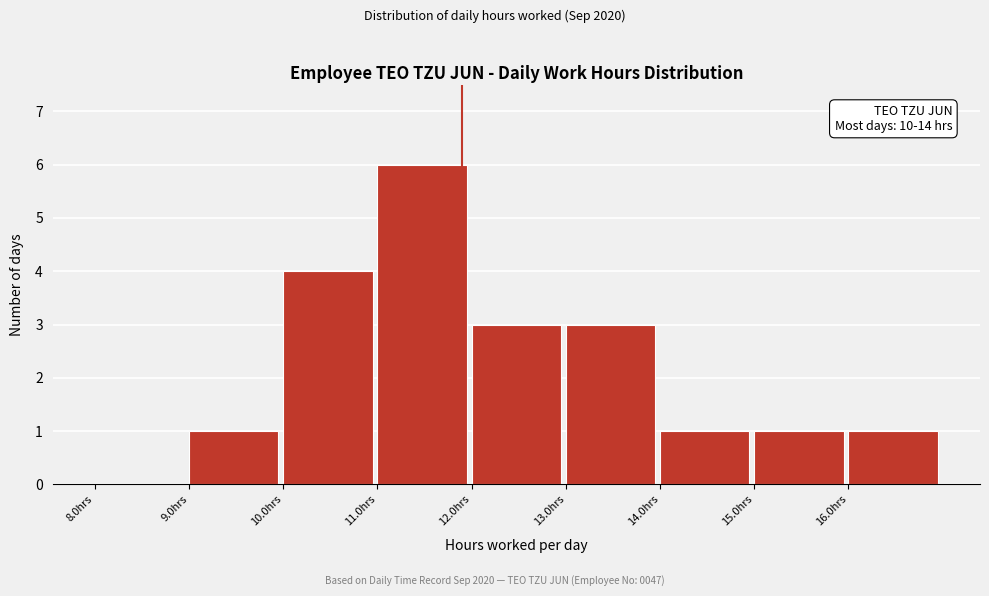

Over which range of the x-axis is the bar tallest?

11 to 12